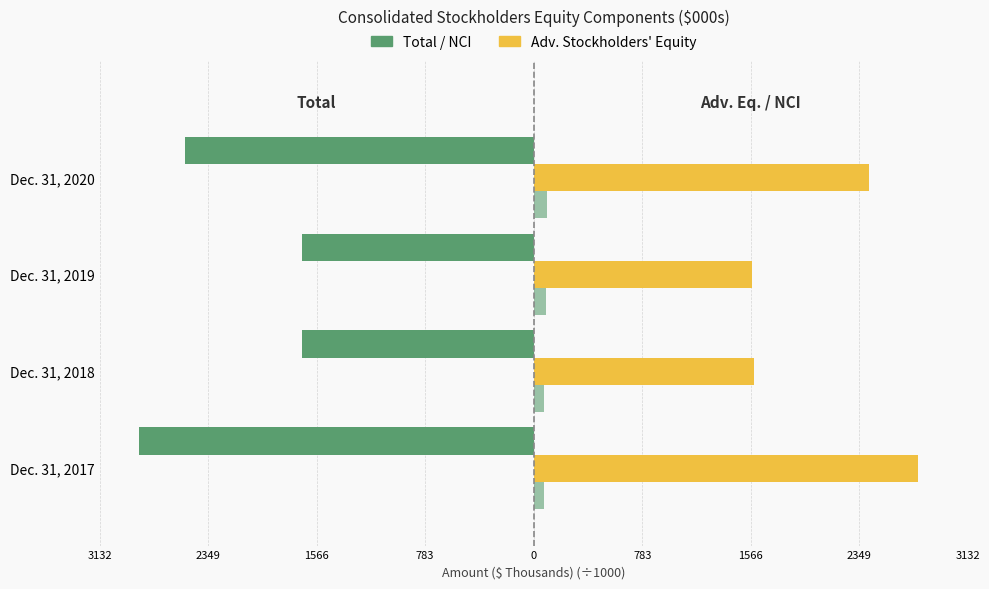

What is the value of the Nonredeemable NCI (right) bar at the 4th from the left?

97.0